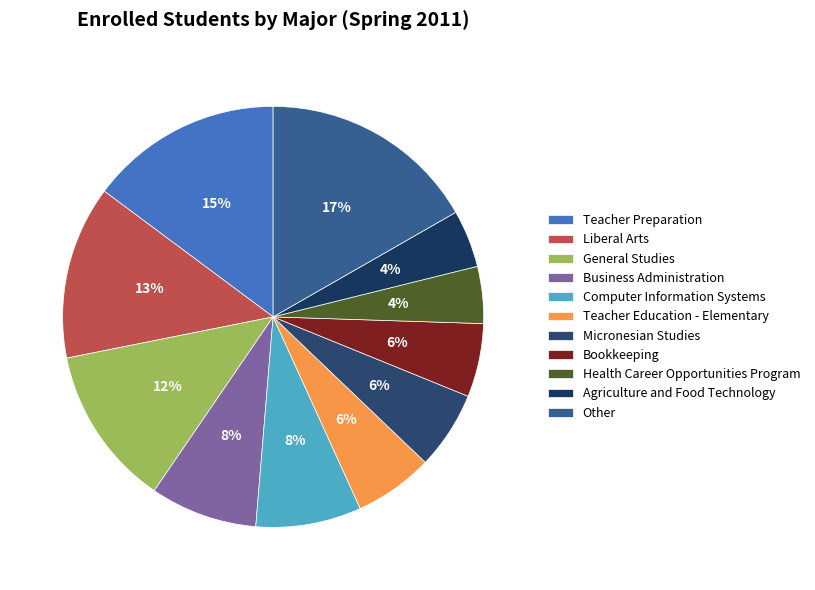

What percentage is the Agriculture and Food Technology slice, to the nearest percent?

4%